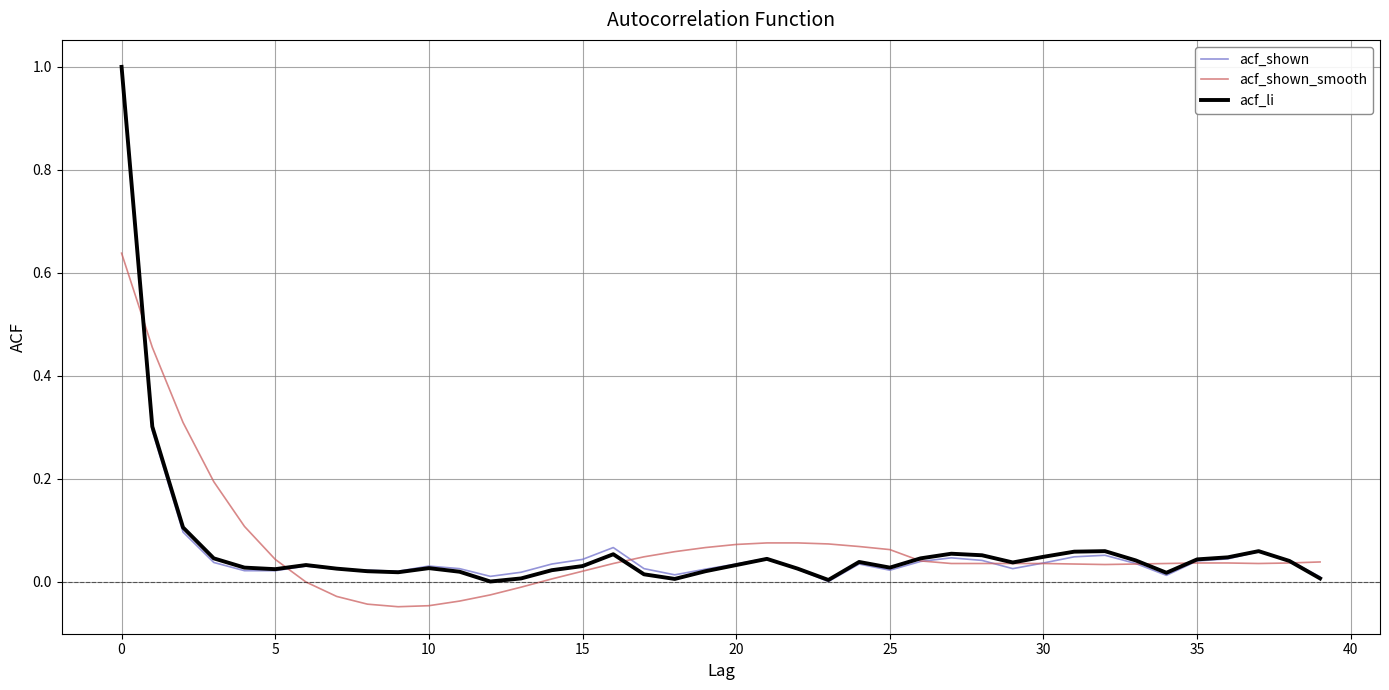

What is the highest value of the acf_shown series?

1.0